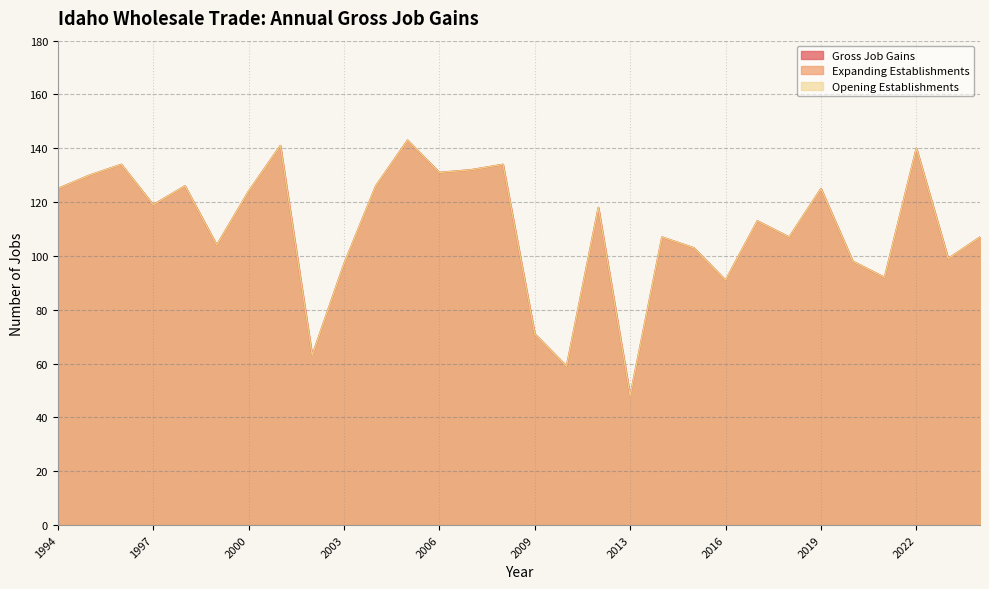

At which label is Opening Establishments closest to 95?

2003